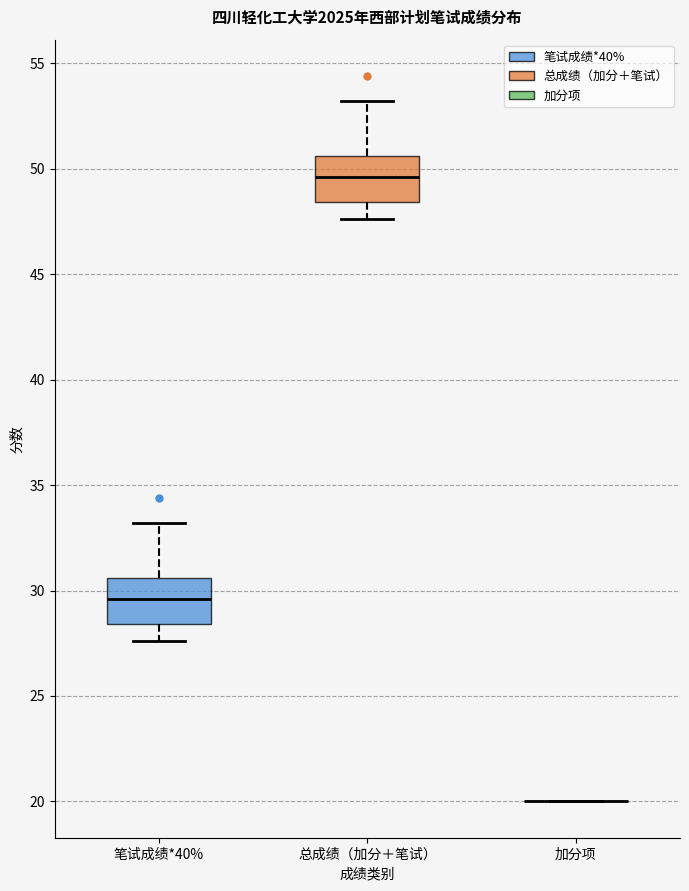

Reading left to right, transcribe this box plot: for each box, give where its median line is, the range the box spans, and where its two whiskers end, as read against the y-axis. The values are not printed on the chart, so give them approximately, as read against the axis.

笔试成绩*40%: median 29.5, box 28.5 to 30.5, whiskers 27.5 to 33.0
总成绩（加分＋笔试）: median 49.5, box 48.5 to 50.5, whiskers 47.5 to 53.0
加分项: box collapsed to a line at 20.0, whiskers 20.0 to 20.0